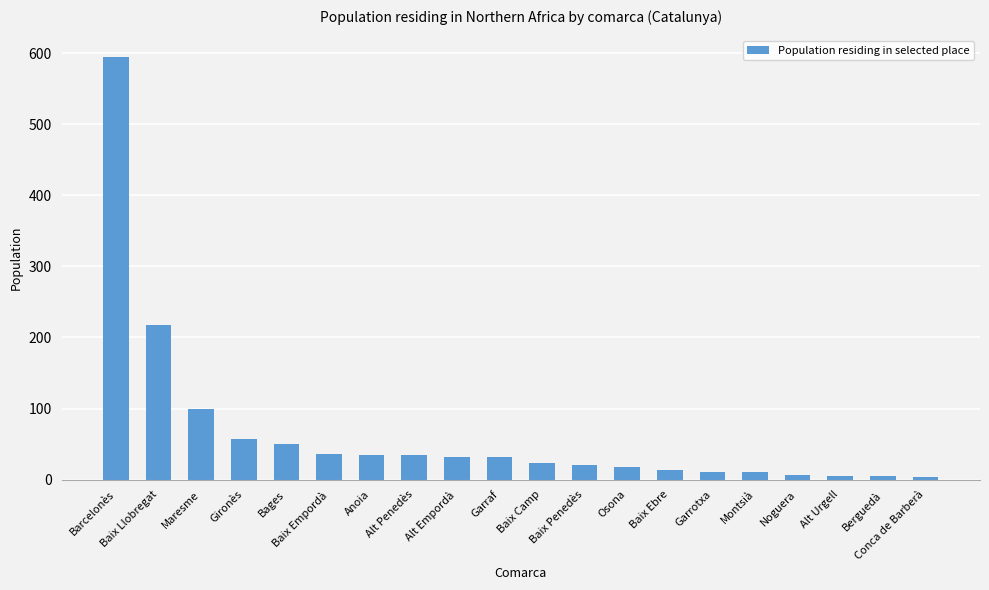

What is the difference between the maximum and minimum values?

591